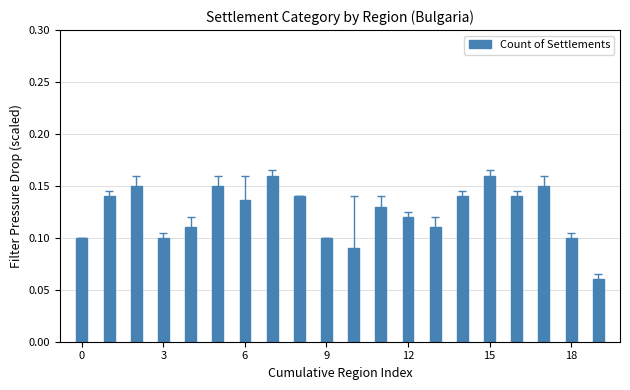

Count the values in the range 0 to 1.

20